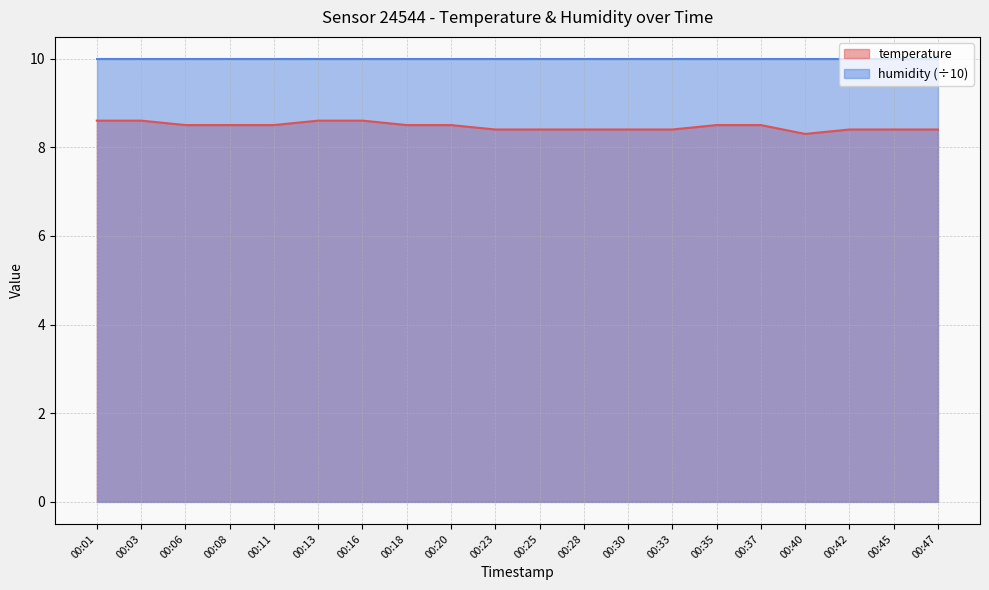

True or false: there are more than 2 points higher than both neighbors.

False